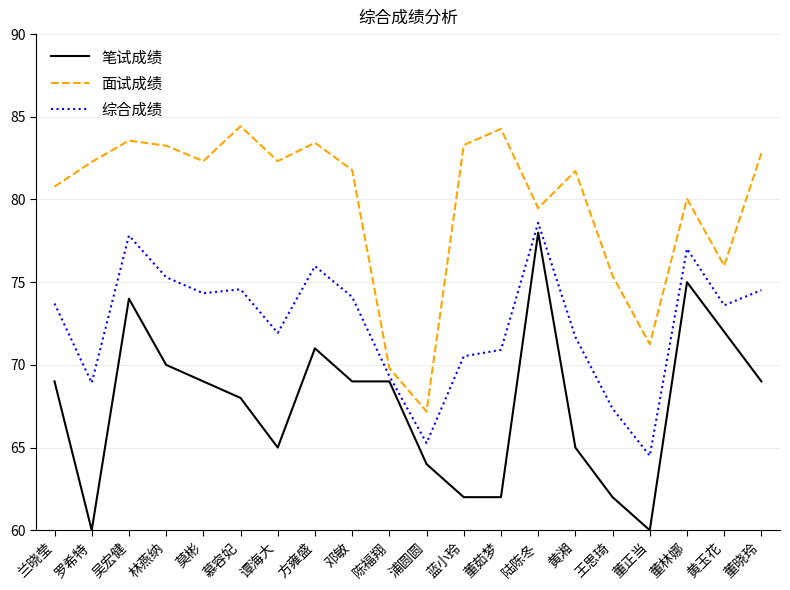

List the series in order of their peak value, lowest first.

笔试成绩, 综合成绩, 面试成绩